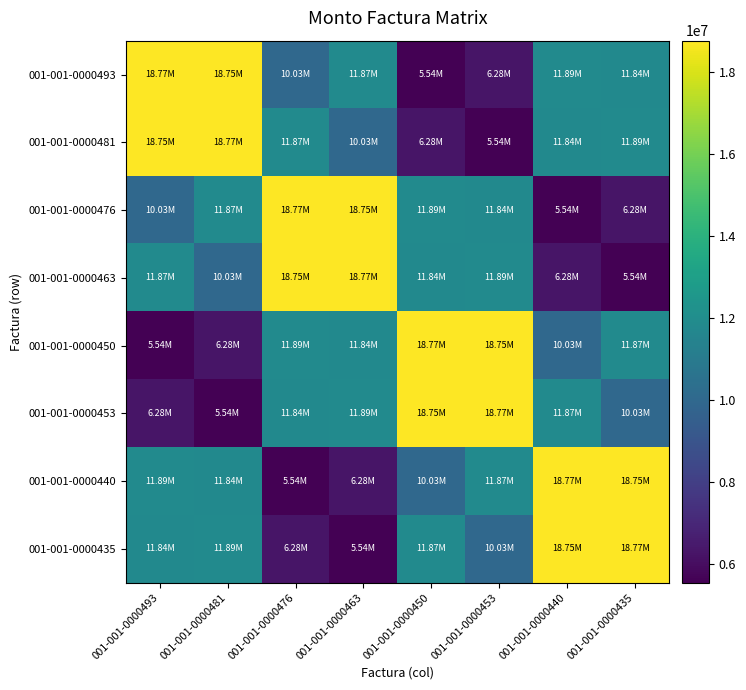

Reading left to right, extract all data points from this chart.

001-001-0000493: 001-001-0000493=18772500	001-001-0000481=18751500	001-001-0000476=10031500	001-001-0000463=11872000	001-001-0000450=5541000	001-001-0000453=6277500	001-001-0000440=11888500	001-001-0000435=11842500
001-001-0000481: 001-001-0000493=18751500	001-001-0000481=18772500	001-001-0000476=11872000	001-001-0000463=10031500	001-001-0000450=6277500	001-001-0000453=5541000	001-001-0000440=11842500	001-001-0000435=11888500
001-001-0000476: 001-001-0000493=10031500	001-001-0000481=11872000	001-001-0000476=18772500	001-001-0000463=18751500	001-001-0000450=11888500	001-001-0000453=11842500	001-001-0000440=5541000	001-001-0000435=6277500
001-001-0000463: 001-001-0000493=11872000	001-001-0000481=10031500	001-001-0000476=18751500	001-001-0000463=18772500	001-001-0000450=11842500	001-001-0000453=11888500	001-001-0000440=6277500	001-001-0000435=5541000
001-001-0000450: 001-001-0000493=5541000	001-001-0000481=6277500	001-001-0000476=11888500	001-001-0000463=11842500	001-001-0000450=18772500	001-001-0000453=18751500	001-001-0000440=10031500	001-001-0000435=11872000
001-001-0000453: 001-001-0000493=6277500	001-001-0000481=5541000	001-001-0000476=11842500	001-001-0000463=11888500	001-001-0000450=18751500	001-001-0000453=18772500	001-001-0000440=11872000	001-001-0000435=10031500
001-001-0000440: 001-001-0000493=11888500	001-001-0000481=11842500	001-001-0000476=5541000	001-001-0000463=6277500	001-001-0000450=10031500	001-001-0000453=11872000	001-001-0000440=18772500	001-001-0000435=18751500
001-001-0000435: 001-001-0000493=11842500	001-001-0000481=11888500	001-001-0000476=6277500	001-001-0000463=5541000	001-001-0000450=11872000	001-001-0000453=10031500	001-001-0000440=18751500	001-001-0000435=18772500